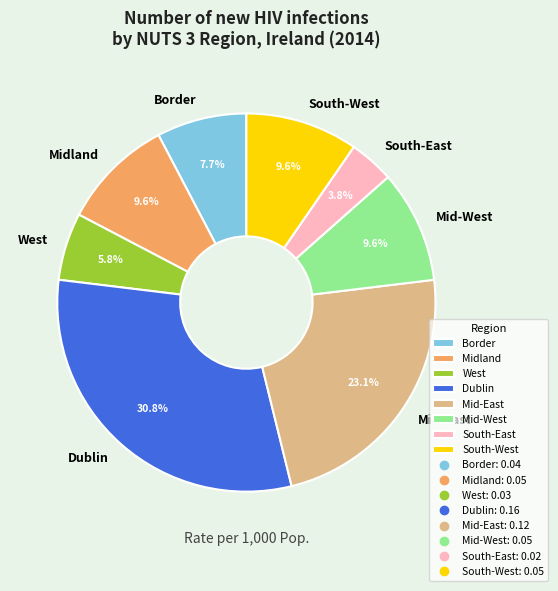

Between South-East and South-West, which is larger?

South-West